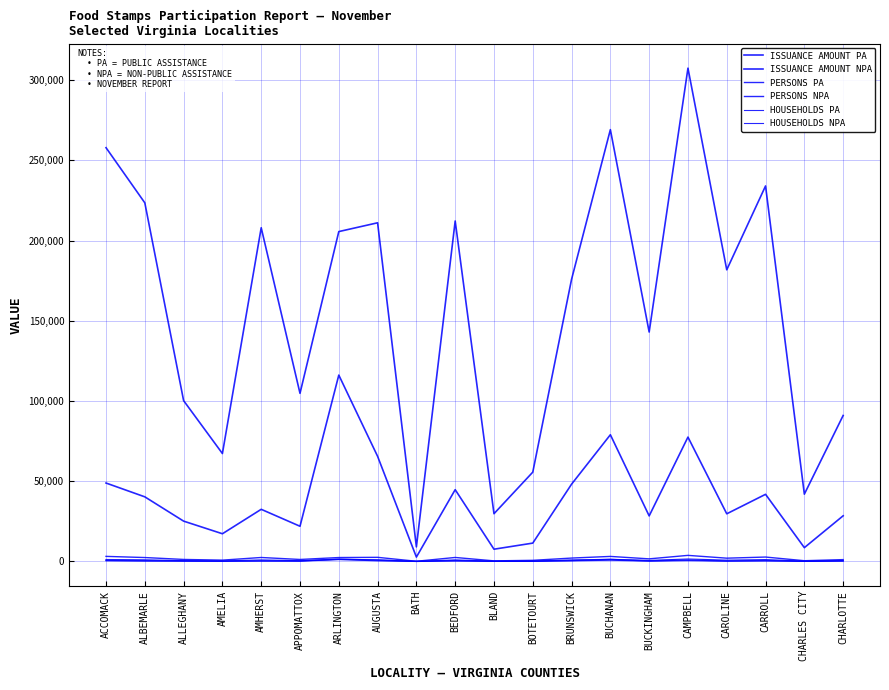

What is the value of the ISSUANCE AMOUNT NPA point at the 16th from the left?

307394